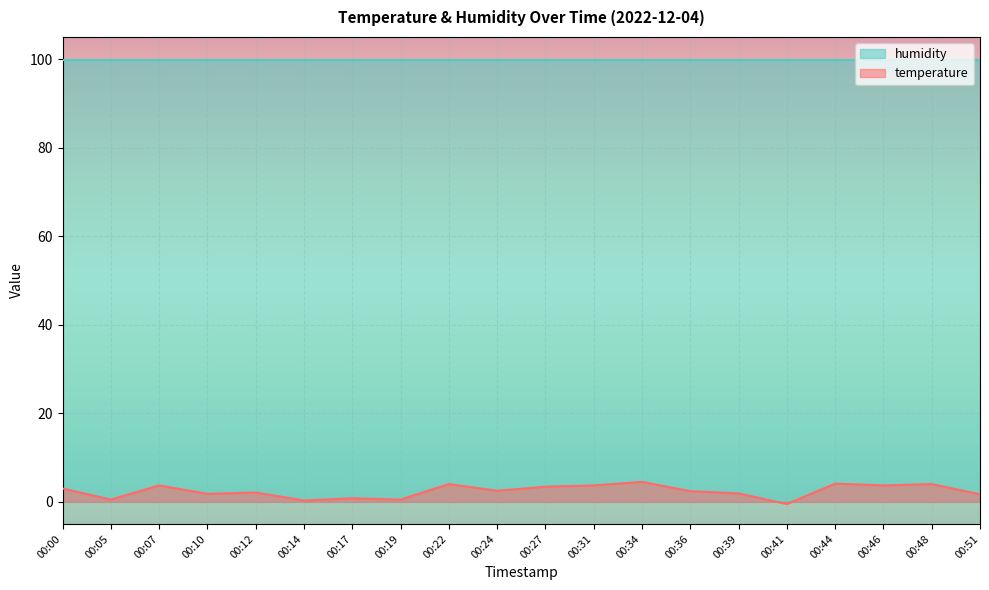

At which label is the value closest to 2?

00:12